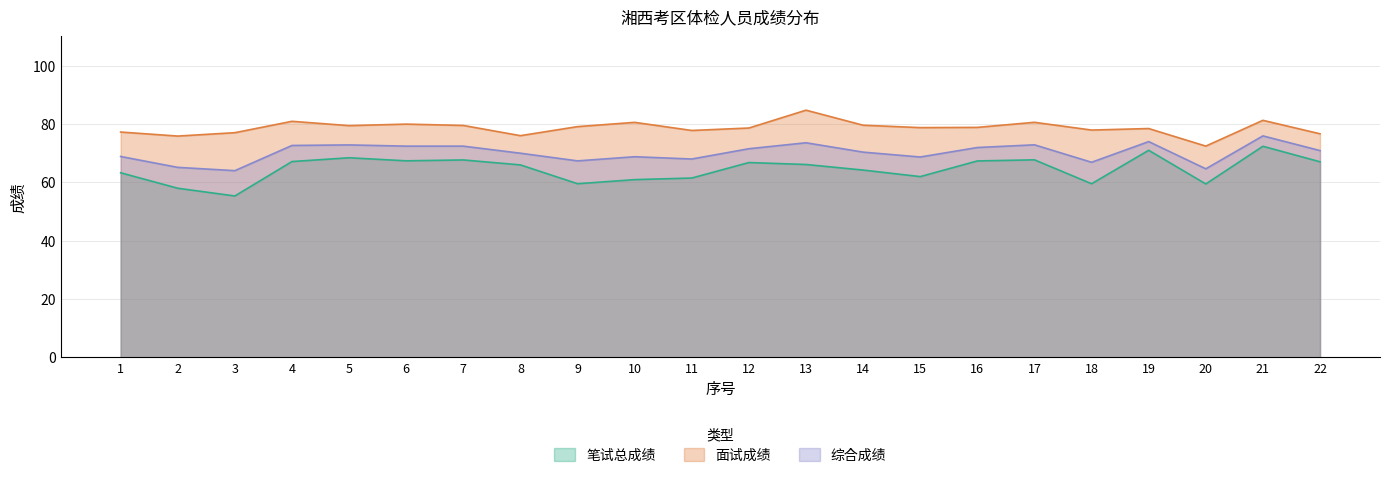

Count the number of categories in the chart.

22